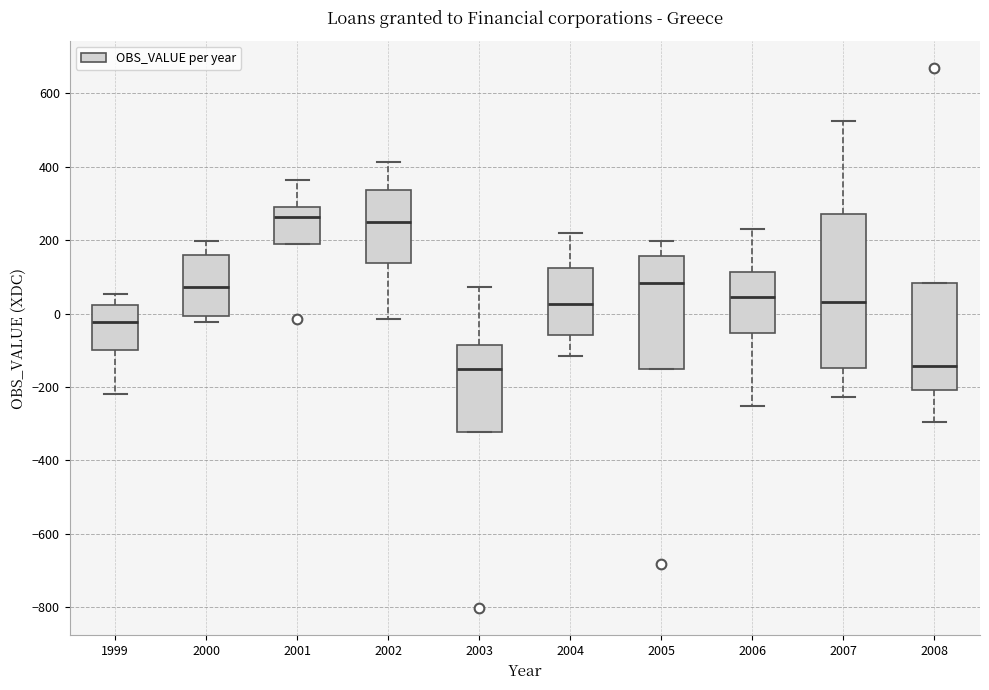

Which box is the tallest, from its lower edge to its upper edge?

2007